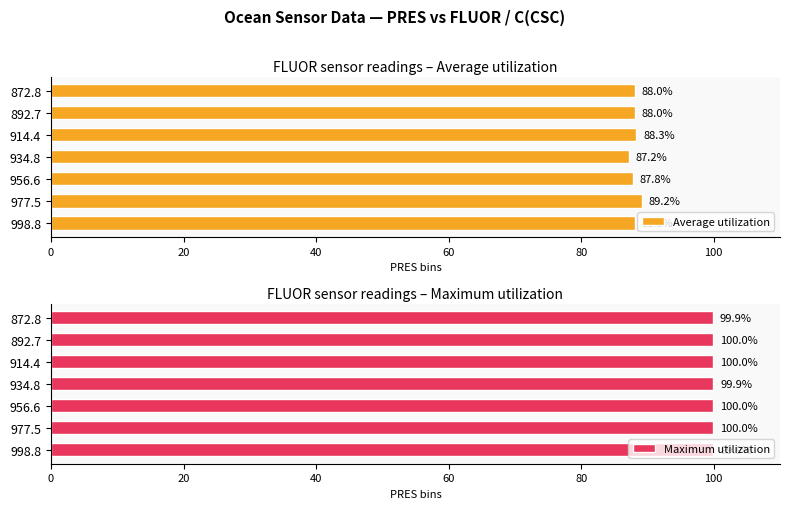

The Average utilization series shows 19.9 at 892.7. True or false?

False